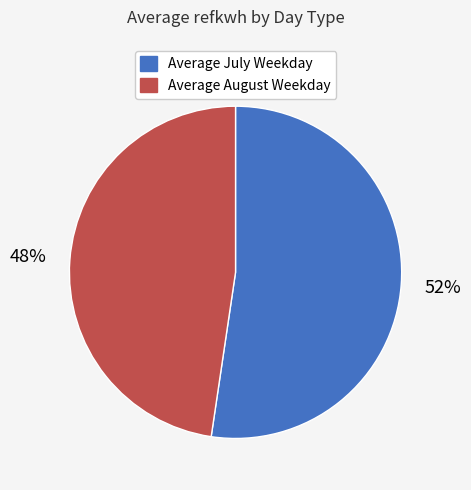

The Average August Weekday slice represents 48% of the pie. True or false?

True